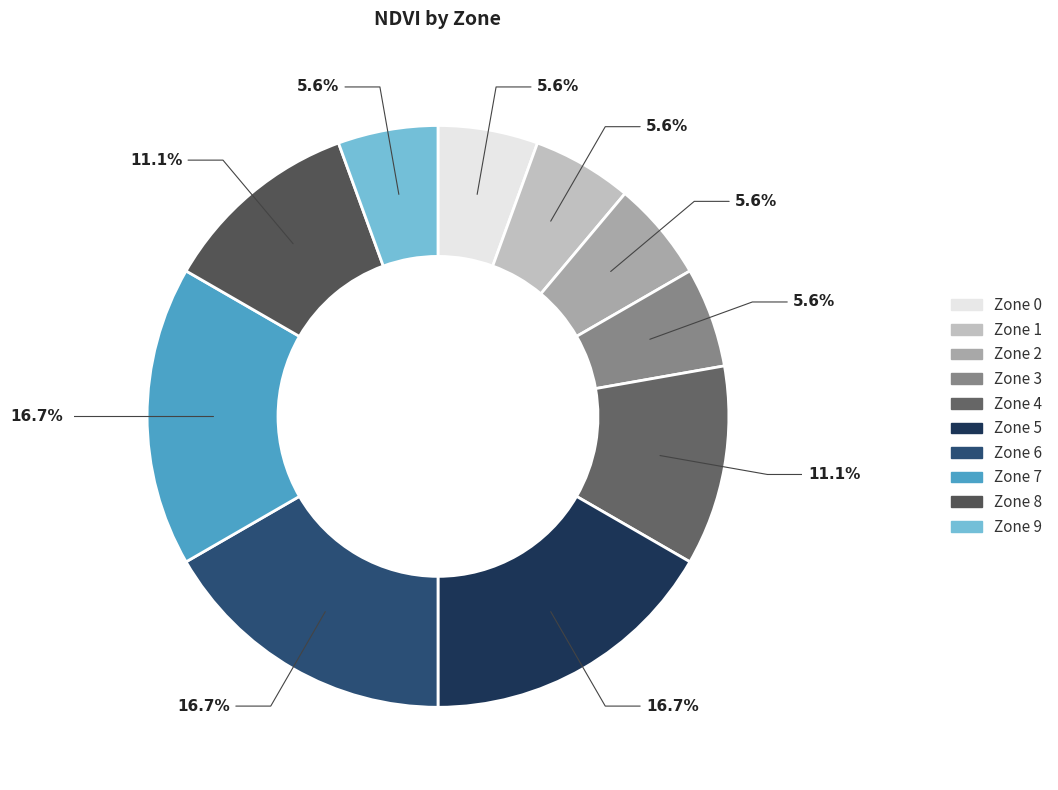

What portion of the pie excludes Zone 4?

88.9%